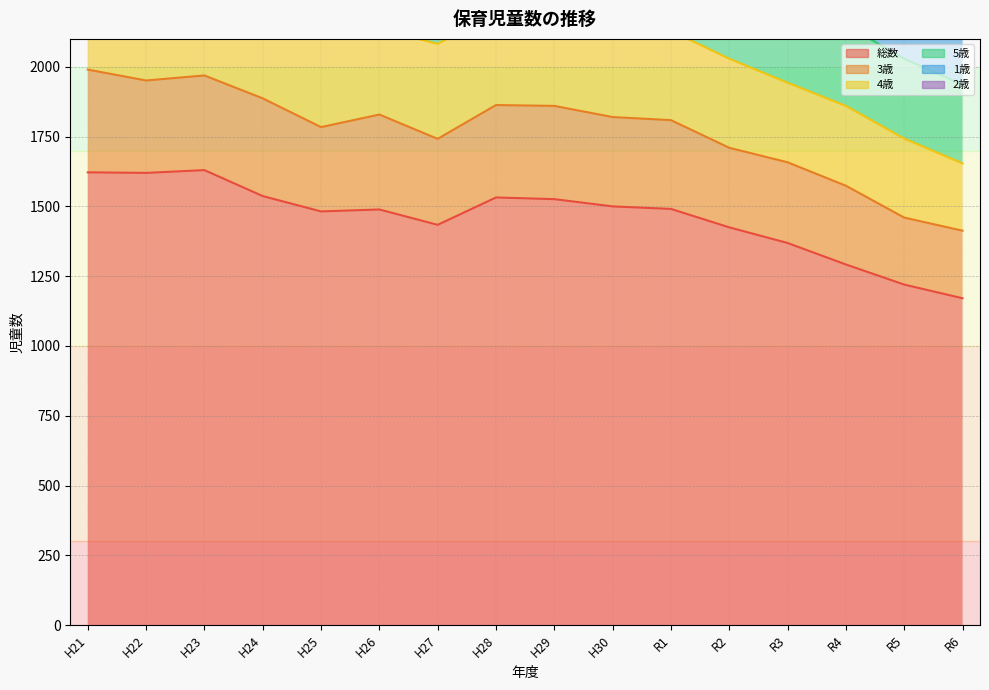

How many categories are shown in the chart?

16